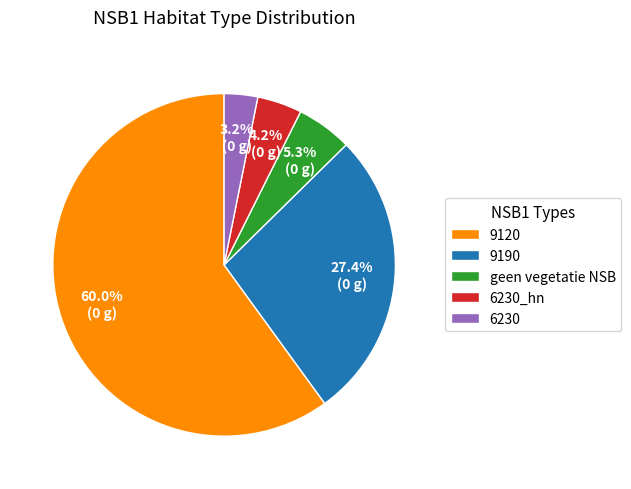

What is the largest slice in the pie chart?

9120